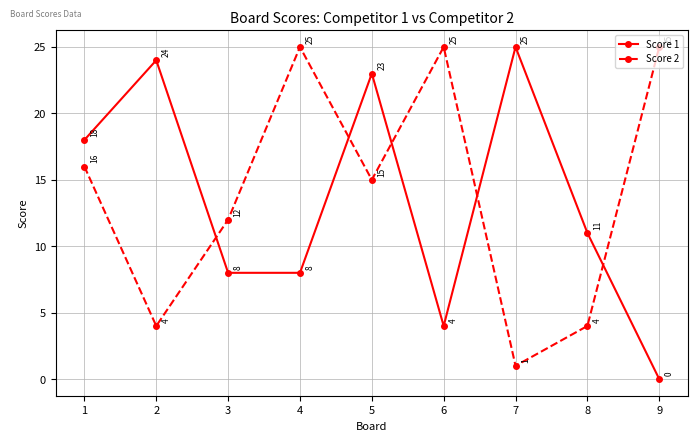

At which category is the sum across all series the highest?

5